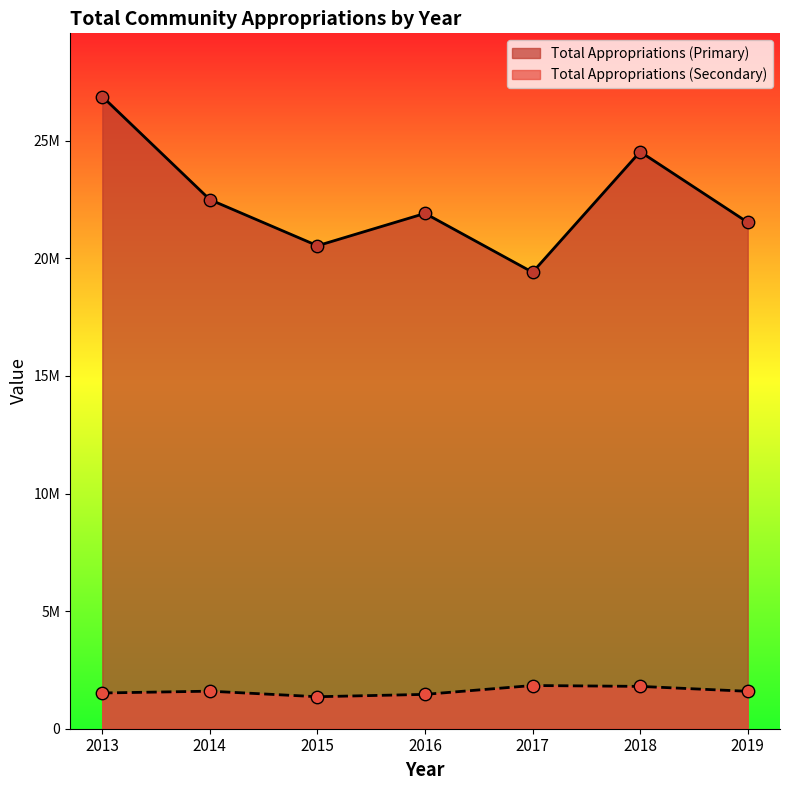

What is the total value across all series at 2018?

26333183